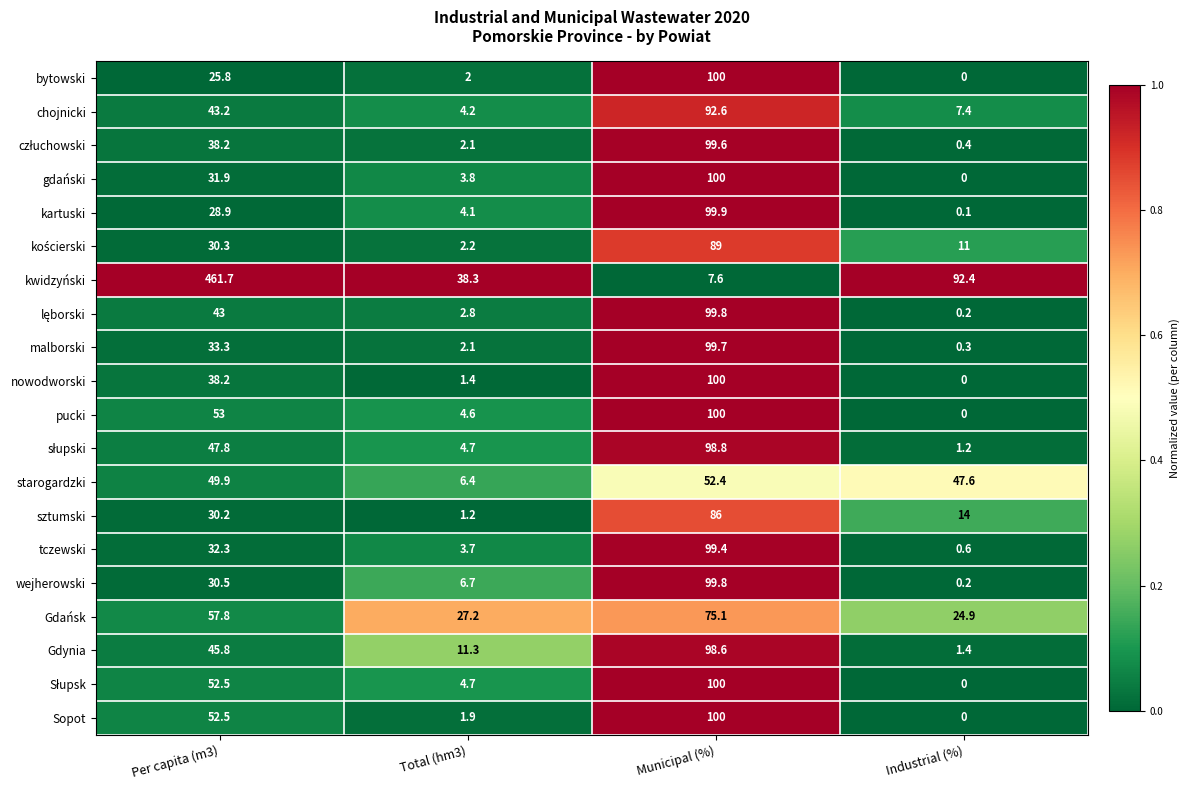

What is the maximum value for tczewski?

99.4